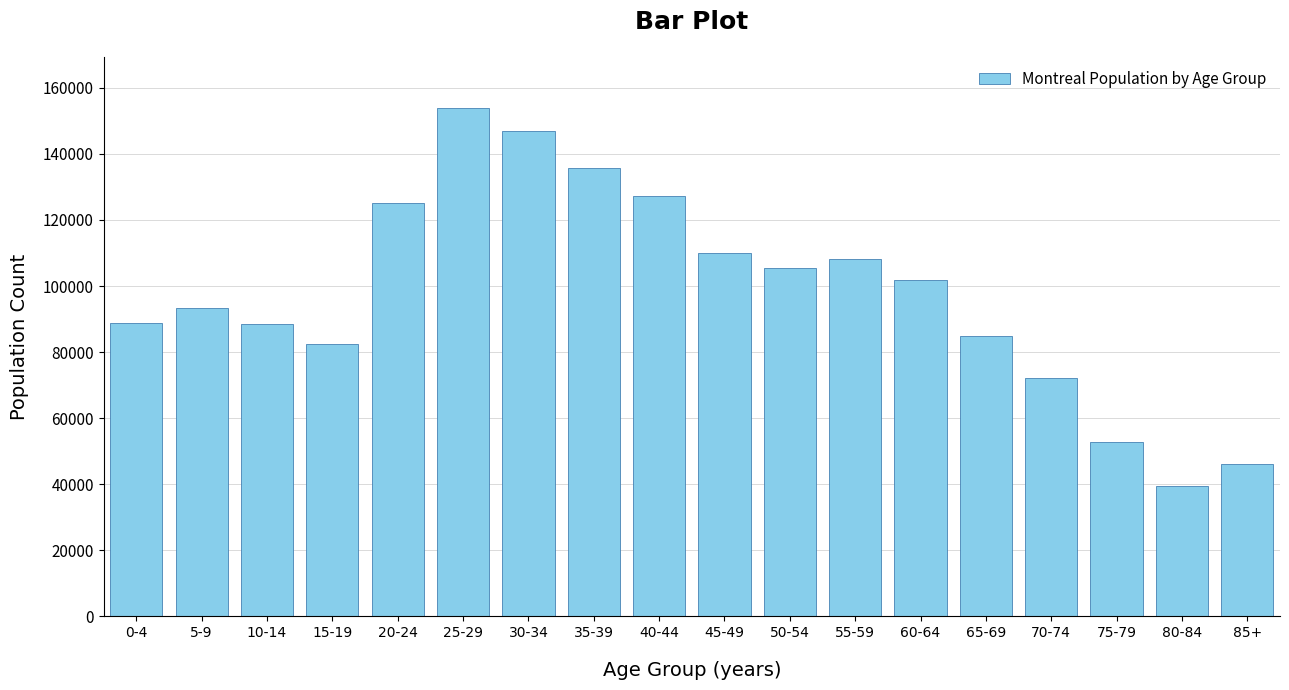

The value at 35-39 is 68580. True or false?

False